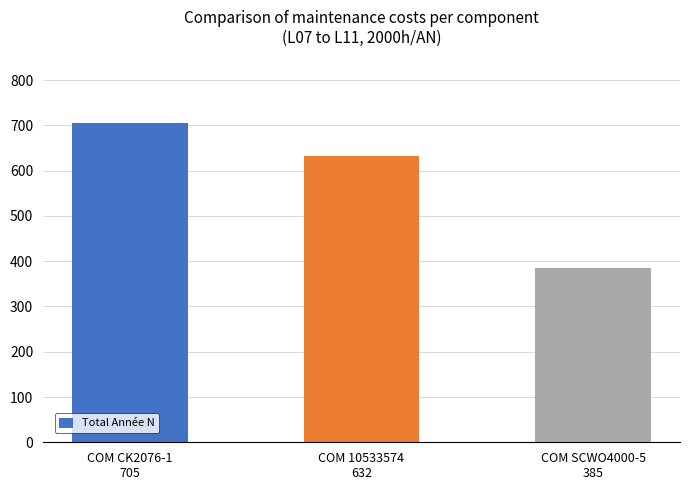

Where is the data nearest to the value 545?

COM 10533574
632